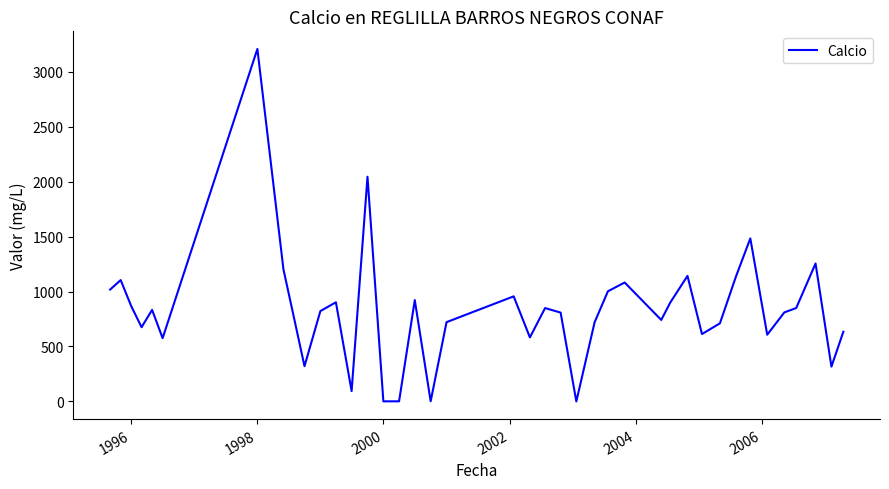

What is the difference between the maximum and minimum values?

3206.0